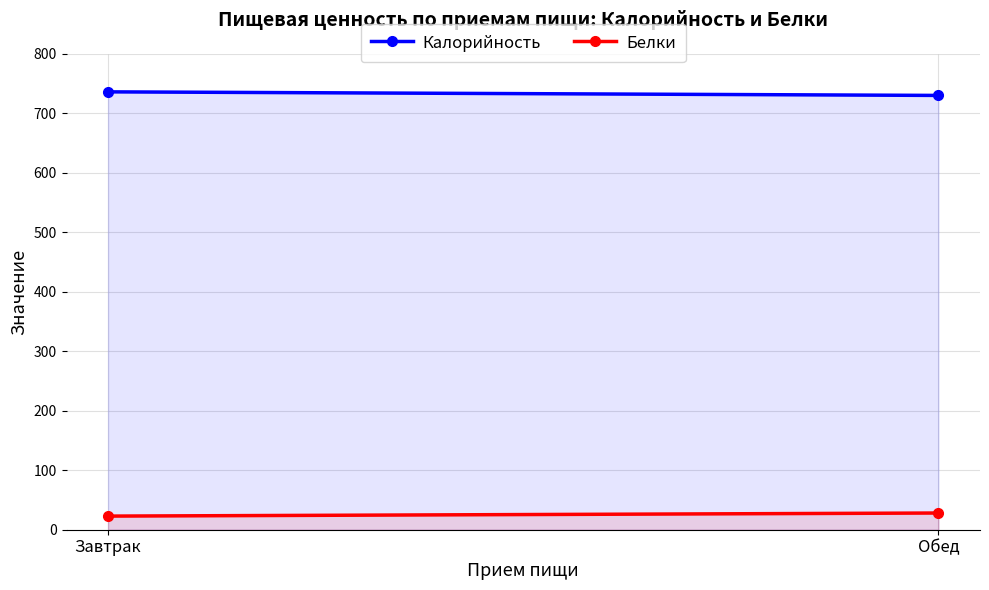

True or false: Белки has a value of 43.1 at Обед.

False